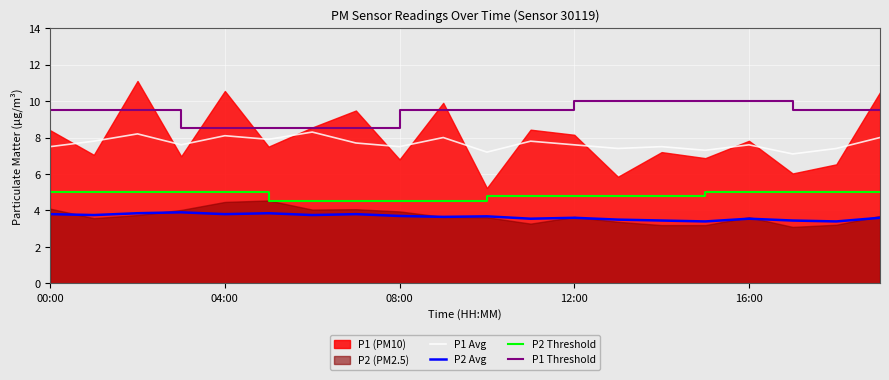

True or false: P1 Avg and P2 Avg cross at least once.

False